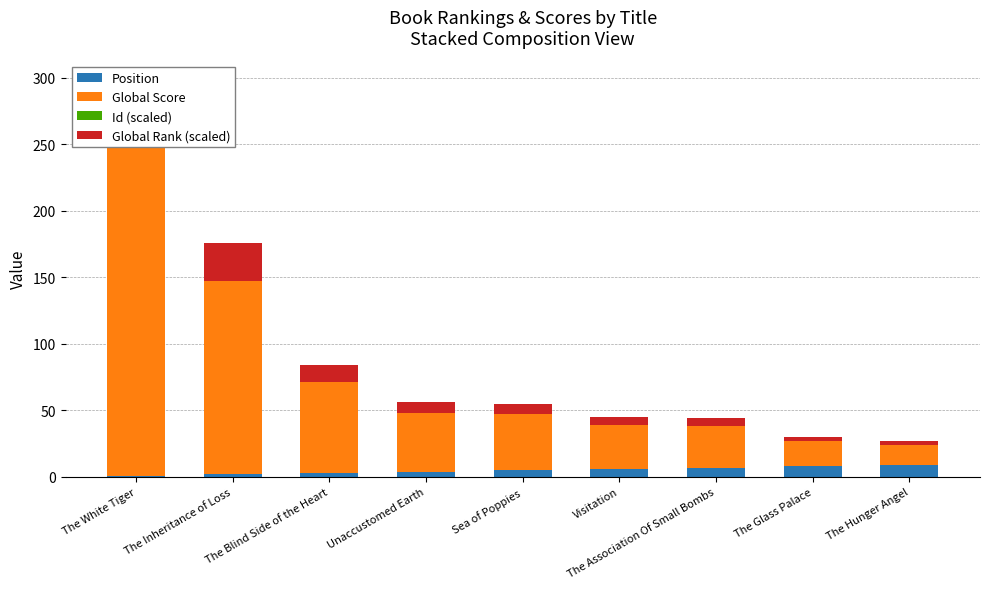

Between The Glass Palace and The Inheritance of Loss, which is larger?

The Glass Palace